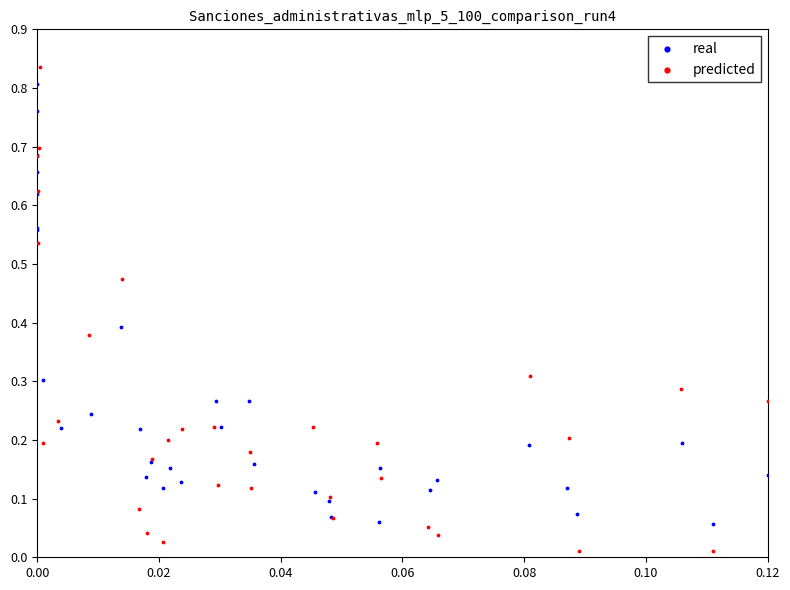

Which series contains the lowest Y value?

predicted